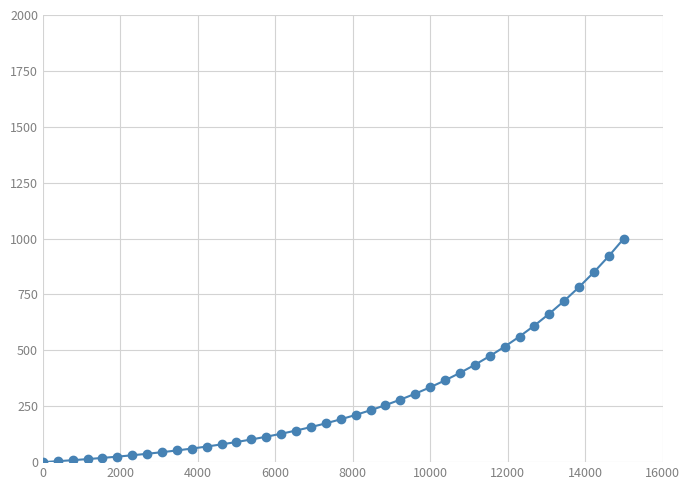

What is the sum of all values?

11463.0